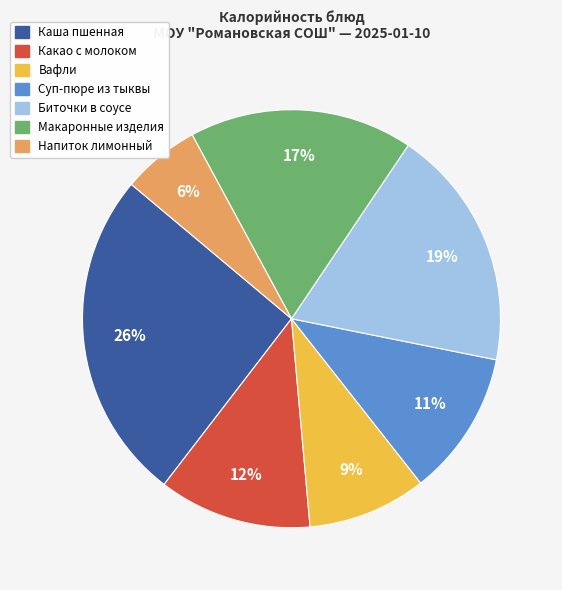

To the nearest percent, what is the combined percentage of Макаронные изделия and Вафли?

26%